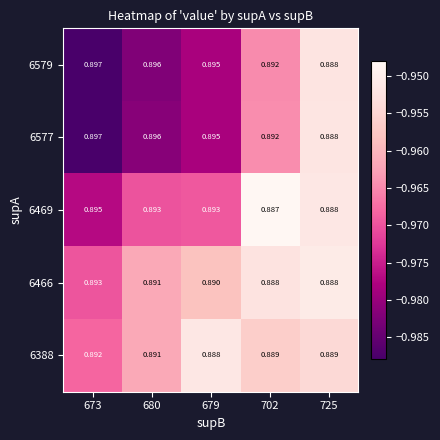

Is the value of 6466 at 673 greater than the value of 6577 at 725?

Yes